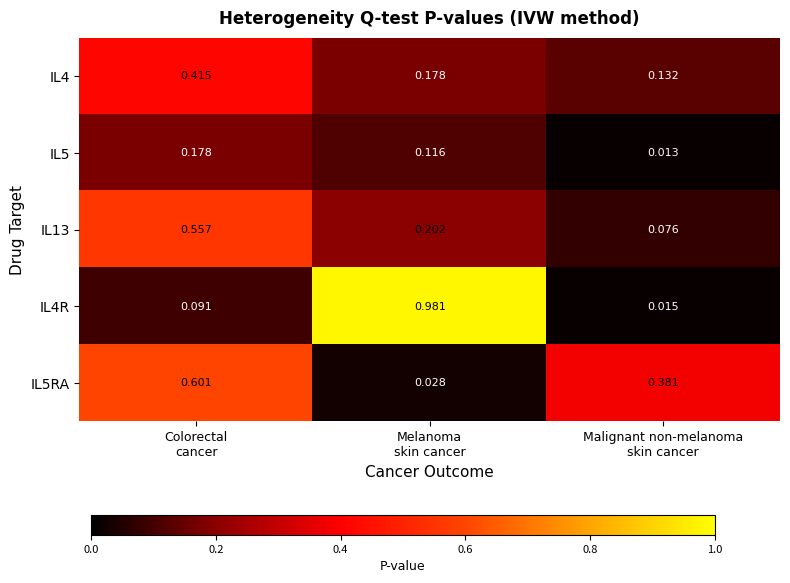

Between Colorectal
cancer and Malignant non-melanoma
skin cancer, which series saw the biggest shift?

IL13